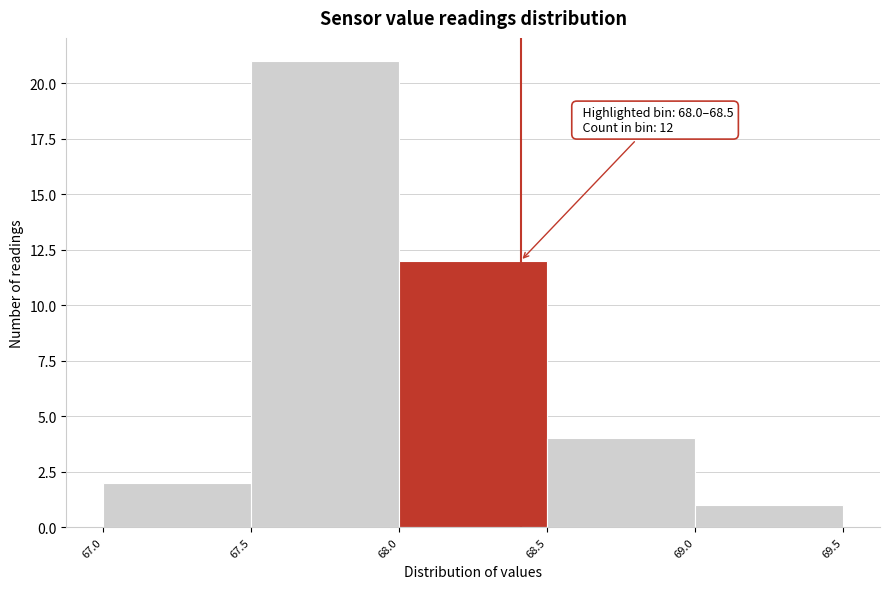

Over which range of the x-axis is the bar tallest?

67.5 to 68.0